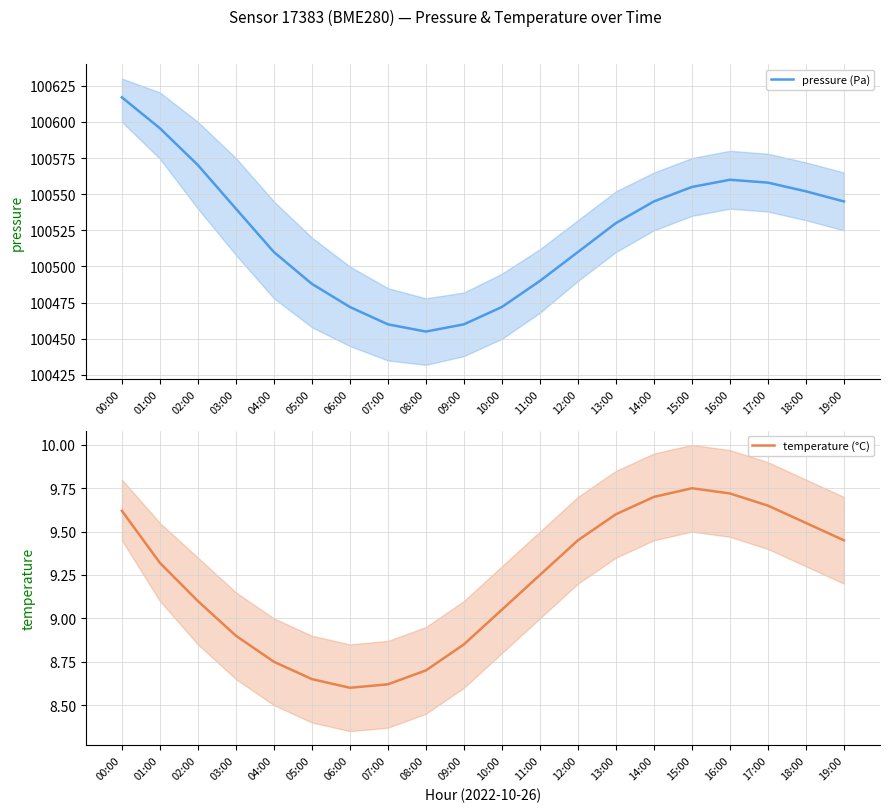

The value of temperature (°C) at 16:00 is 9.7. True or false?

True